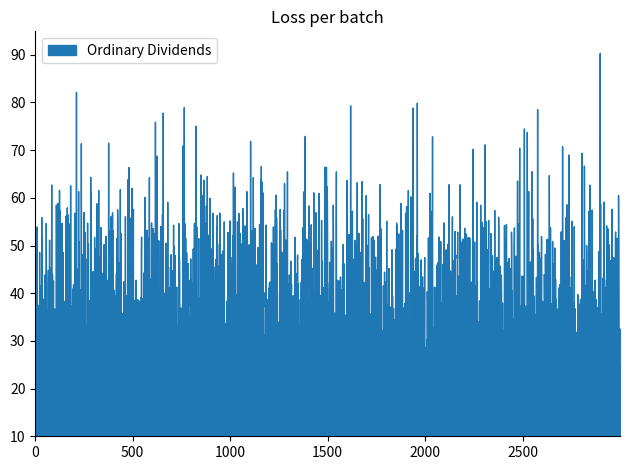

What is the value of the 16th point from the left?

2.3